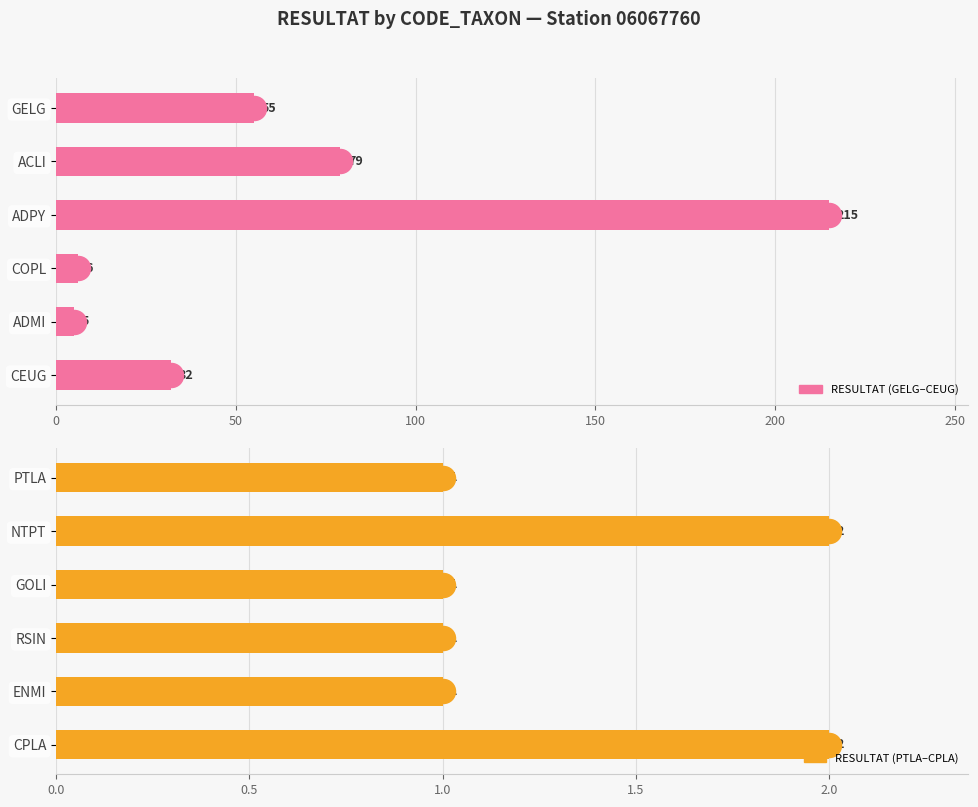

Which series has the widest spread of Y values?

RESULTAT (Group 1)